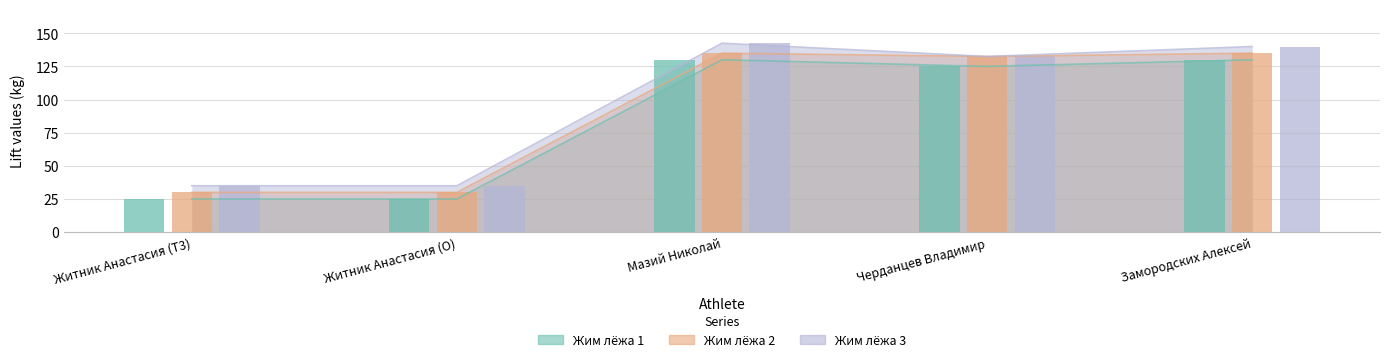

The Жим лёжа 1 series shows 202.4 at Замородских Алексей. True or false?

False